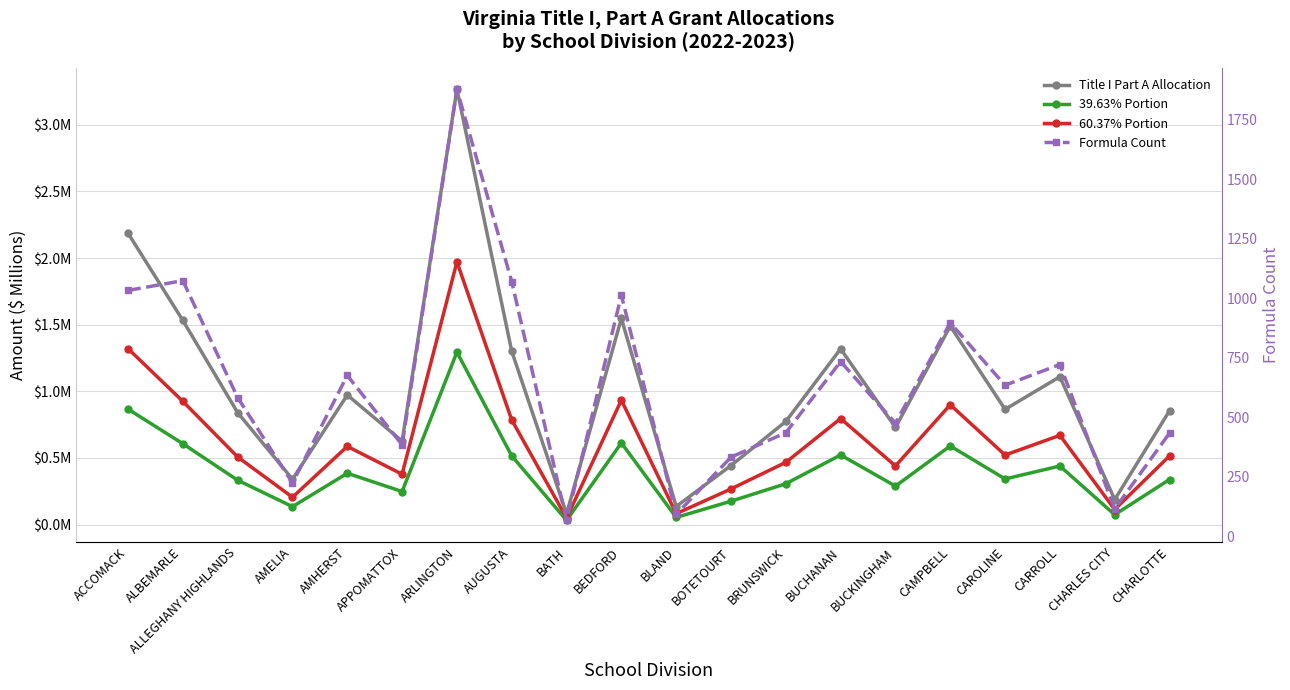

What is the spread (max minus min) of values at CAMPBELL?

896.4